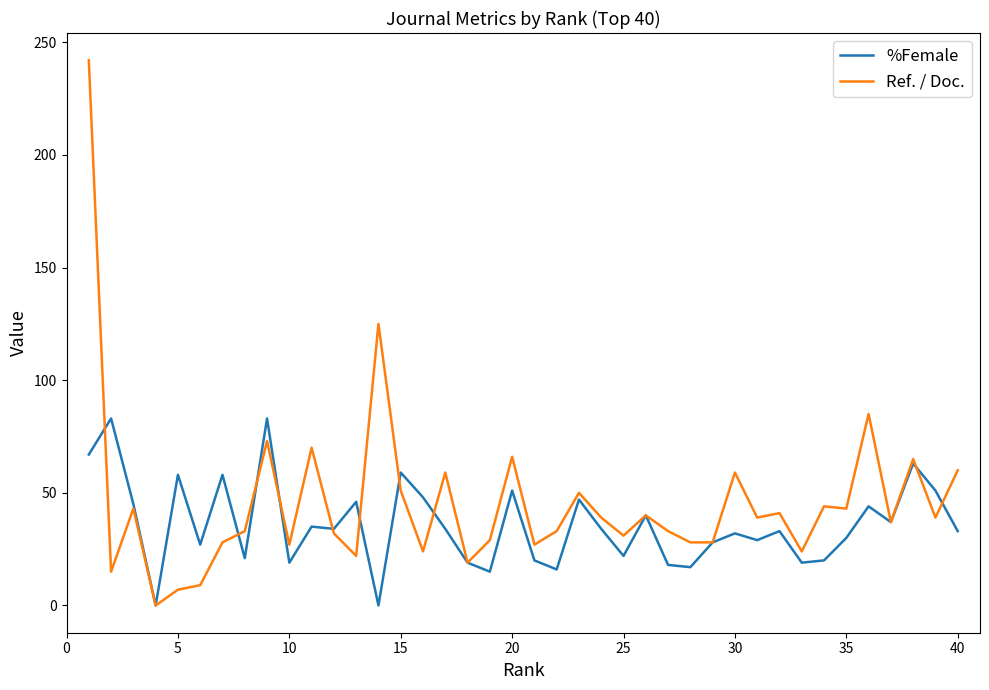

What is the difference between the maximum and minimum values in the Ref. / Doc. series?

242